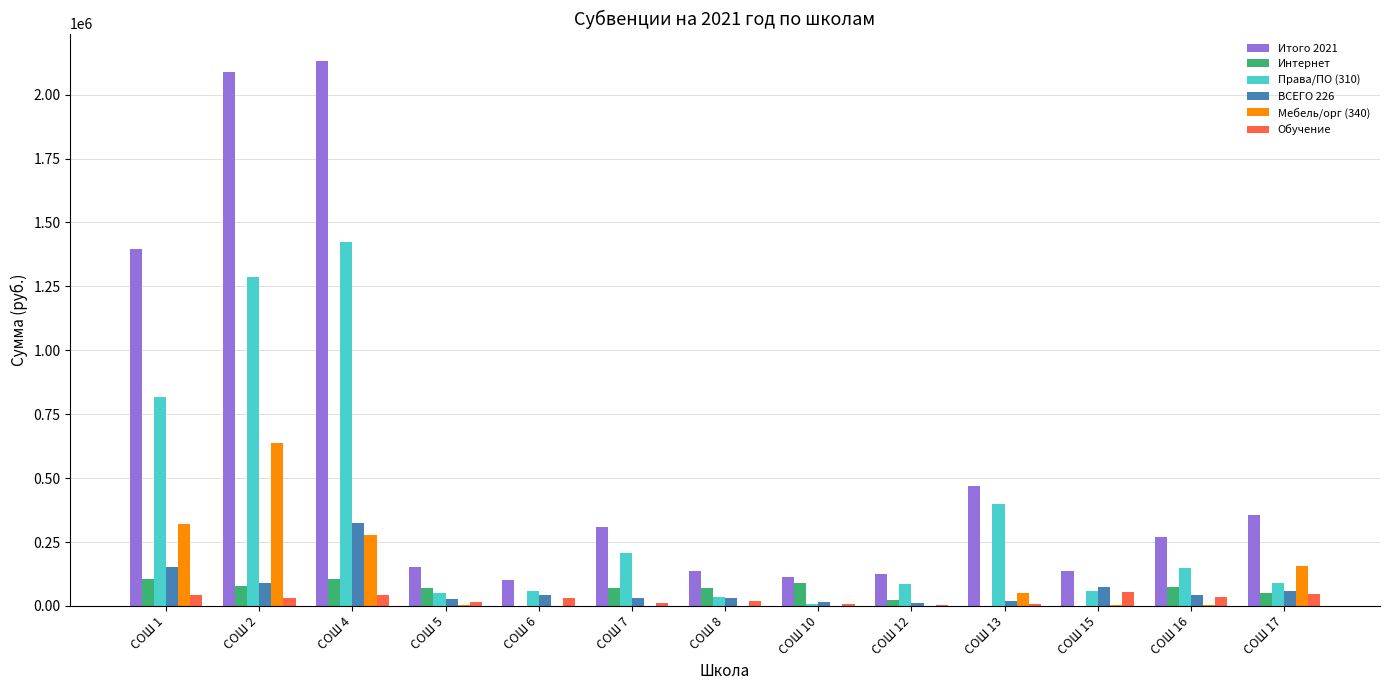

The value of Интернет at СОШ 8 is 70600.5. True or false?

True